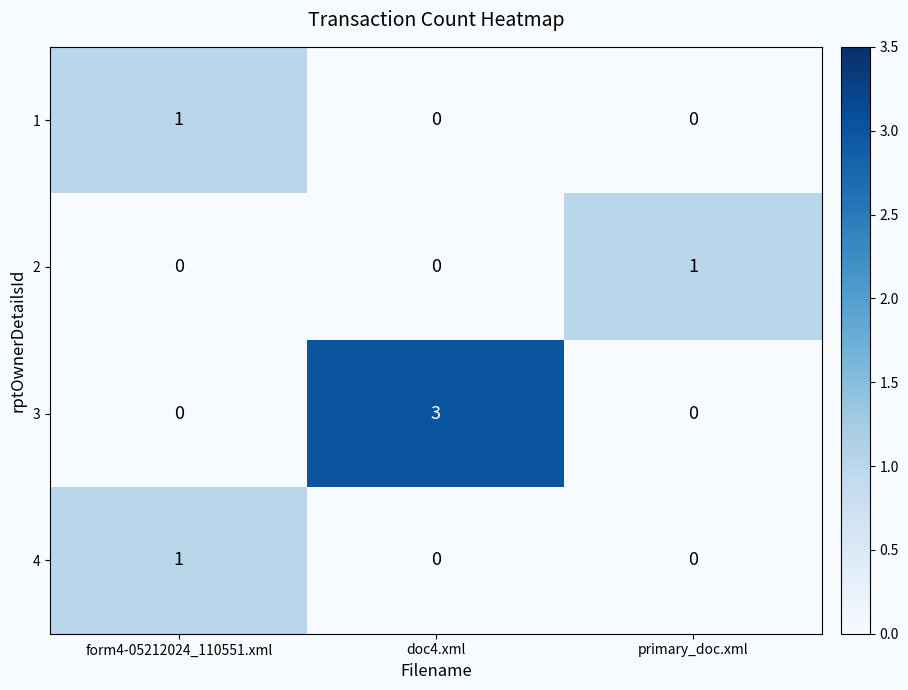

At which category is the sum across all series the highest?

doc4.xml